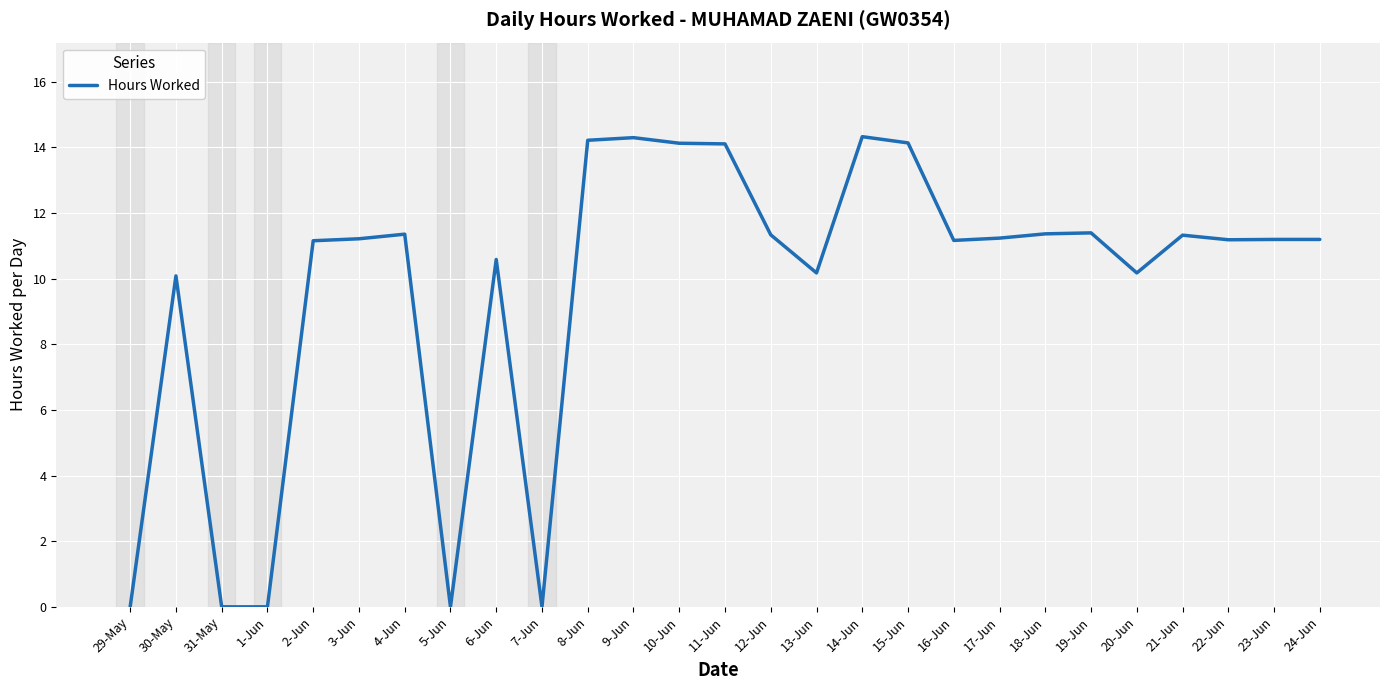

What is the average value?

9.7